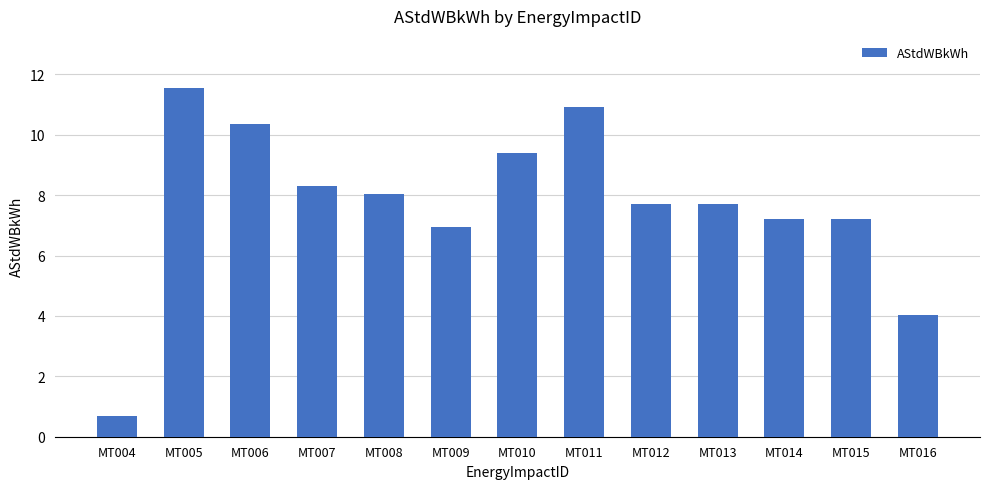

Read the value at MT006.

10.3